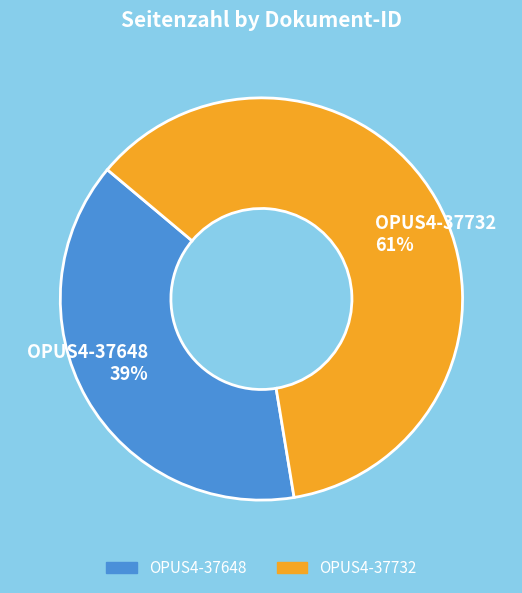

Which slice is the smallest?

OPUS4-37648